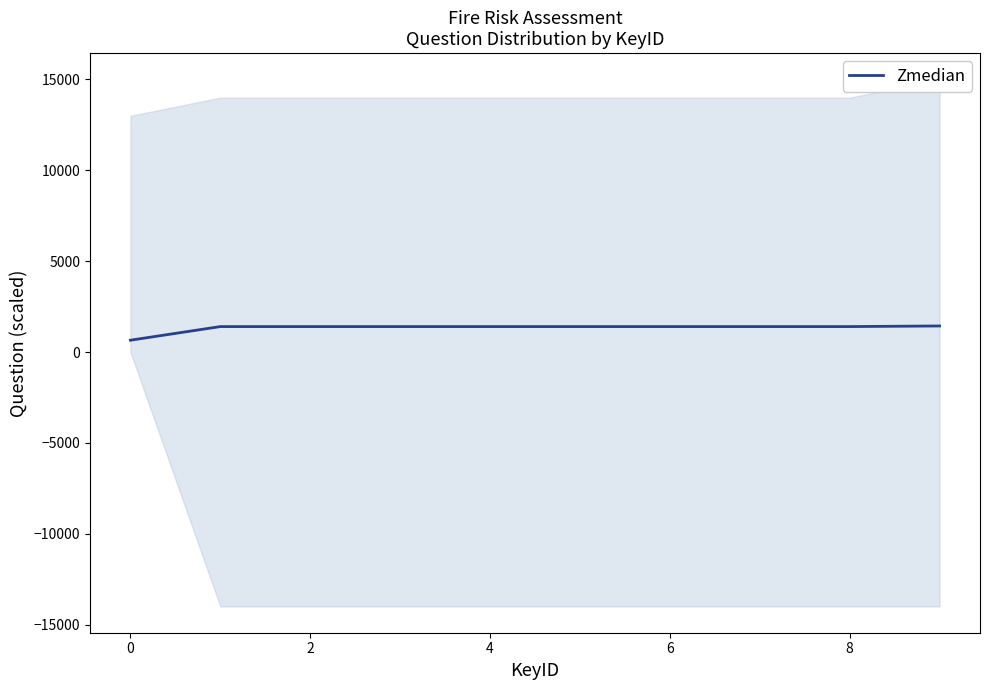

What is the sum of all values?

13283.3